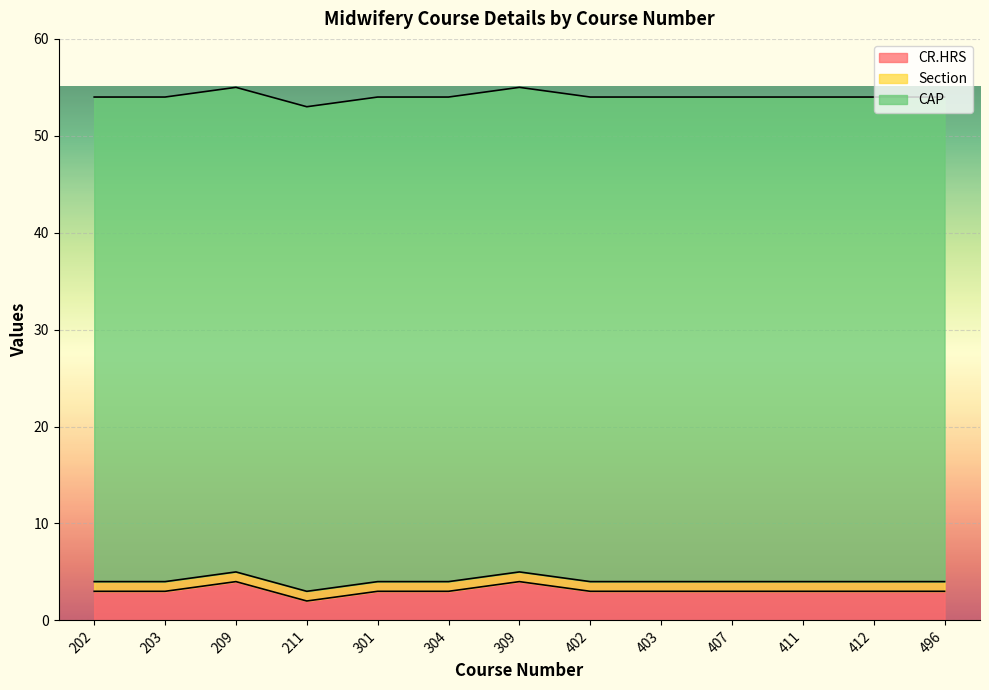

Is the value of CR.HRS at 211 greater than the value of Section at 304?

Yes